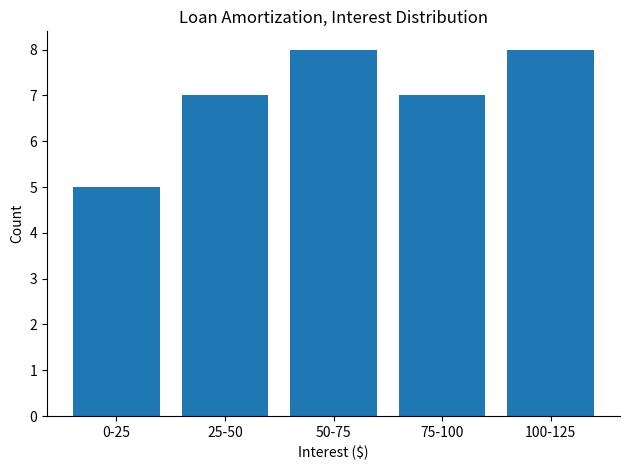

Reading left to right, list all the values displayed in this chart.

5	7	8	7	8